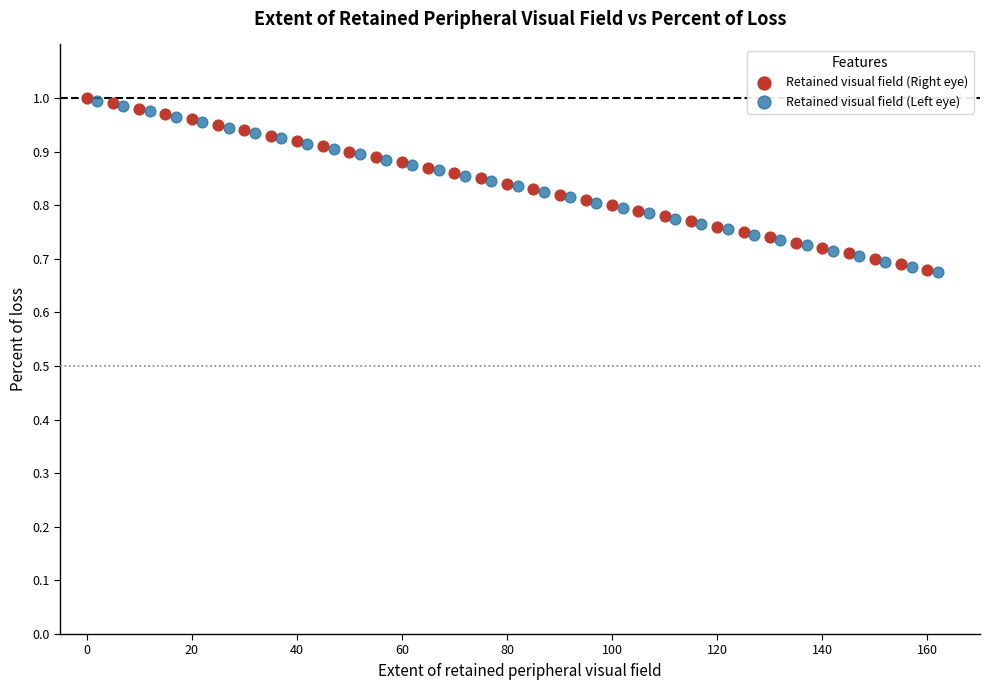

What are all the series names shown in the legend?

Retained visual field (Right eye), Retained visual field (Left eye)